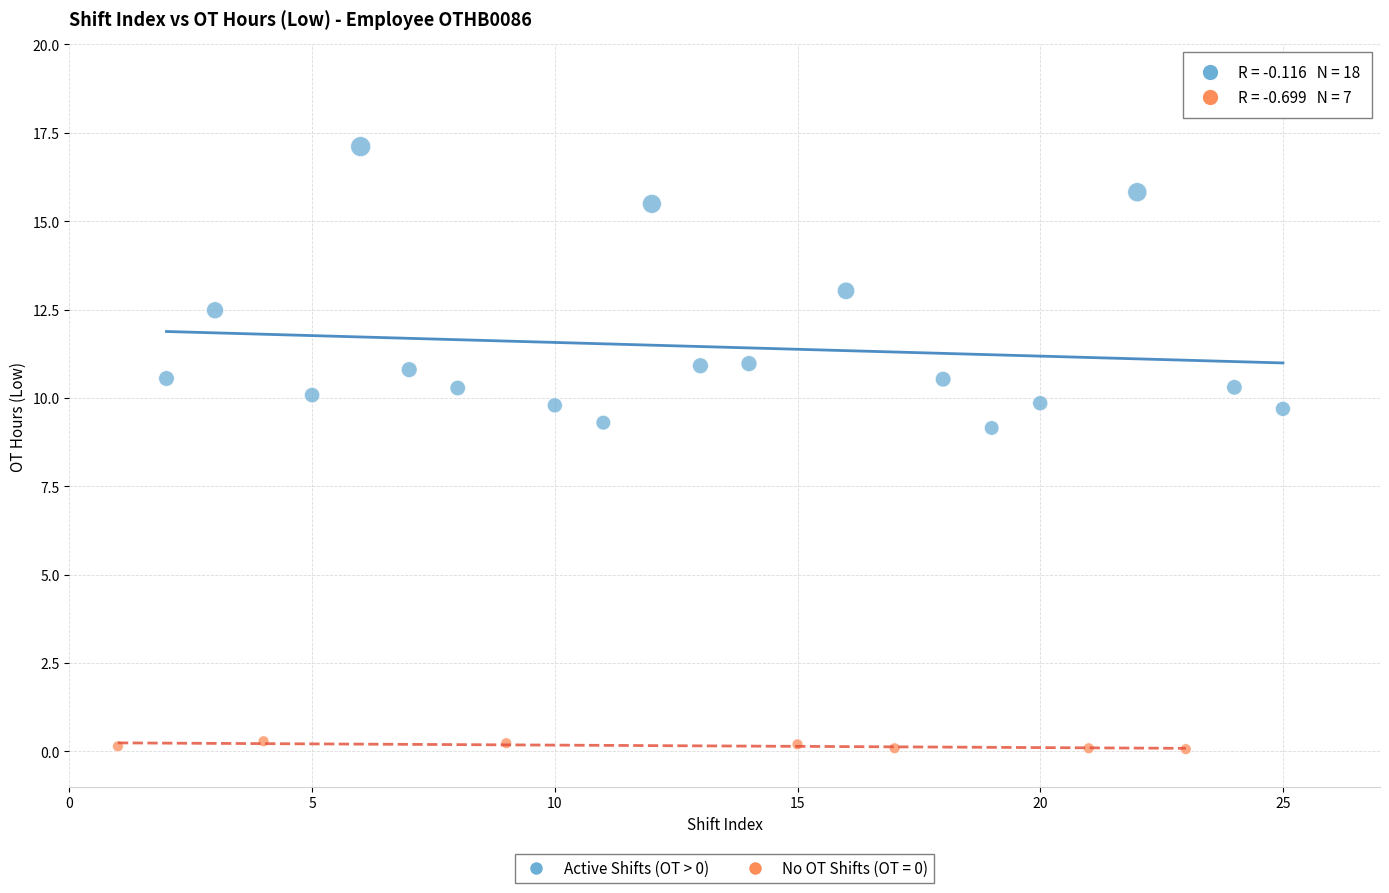

Which series has the largest Y range (max minus min)?

Active Shifts (OT > 0)